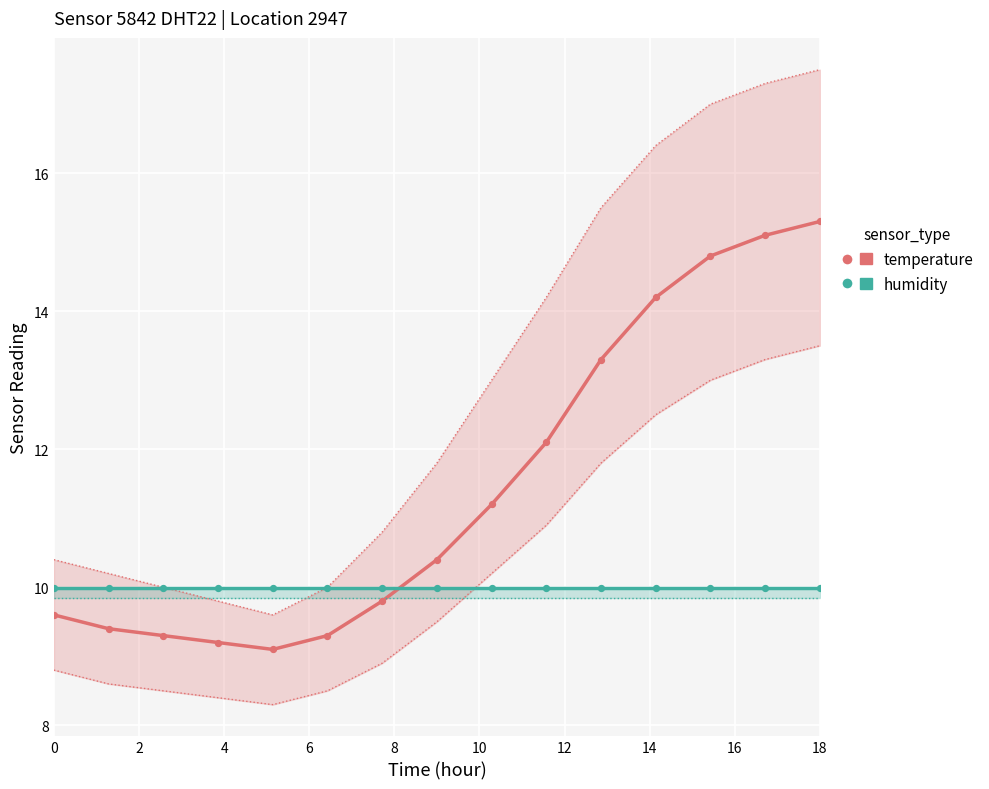

Is the value of humidity at 10 greater than the value of temperature at 0?

Yes